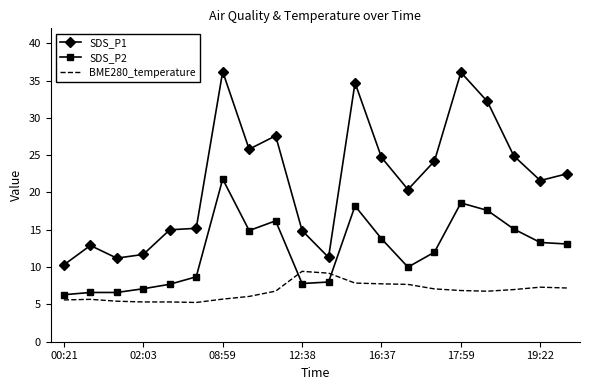

What is the highest value of the SDS_P1 series?

36.2